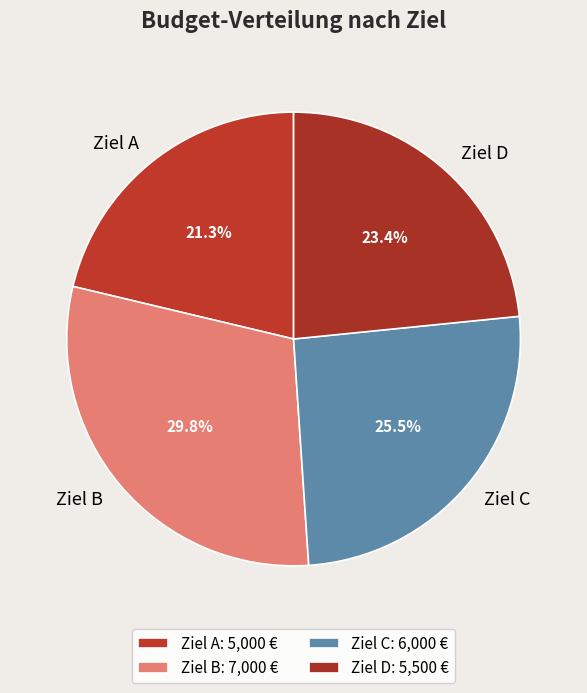

Rank the categories by value from highest to lowest.

Ziel B, Ziel C, Ziel D, Ziel A